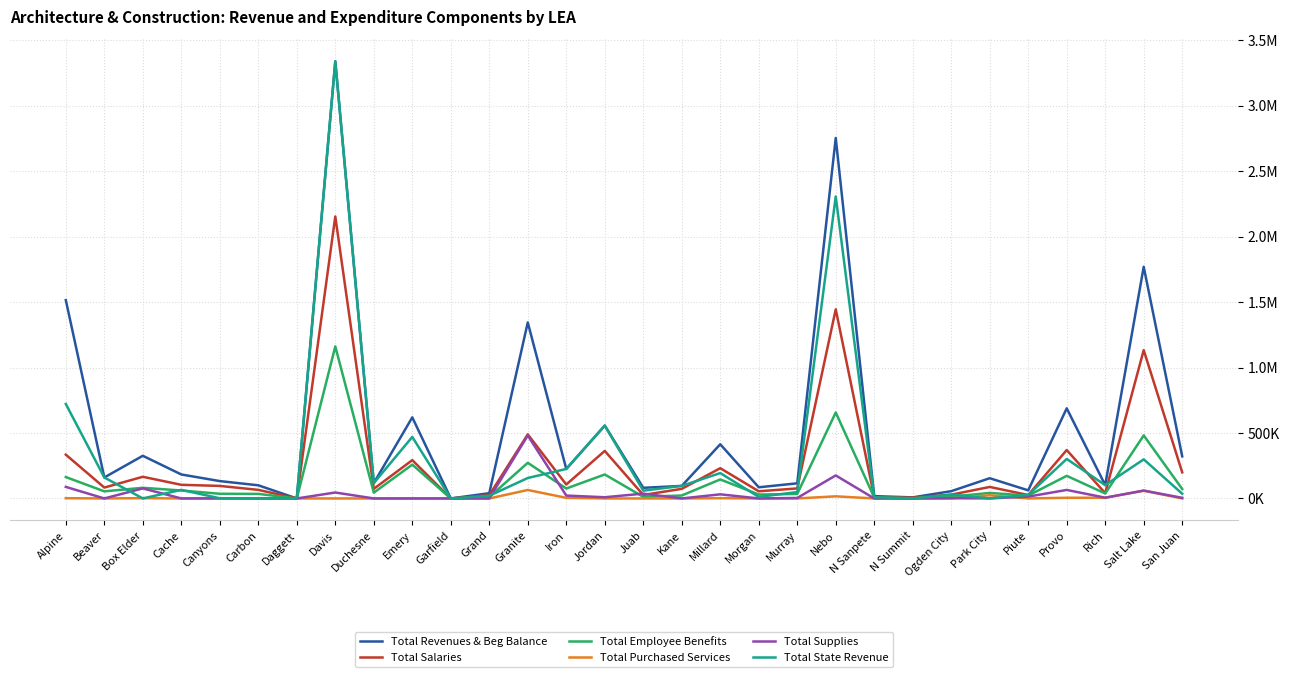

Which category has the lowest value across all series?

Morgan